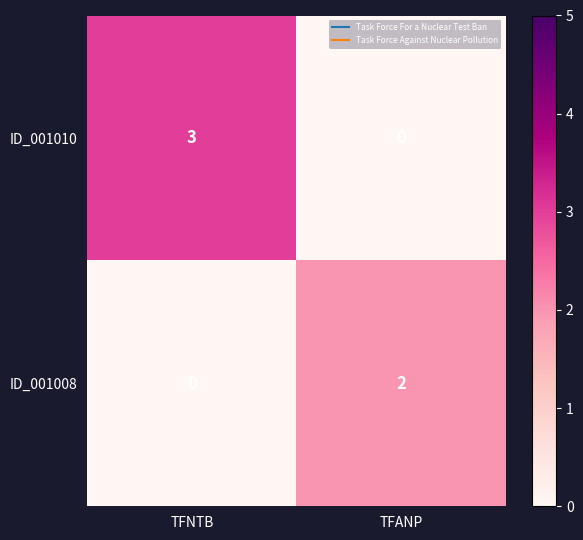

At which category is the sum across all series the highest?

TFNTB